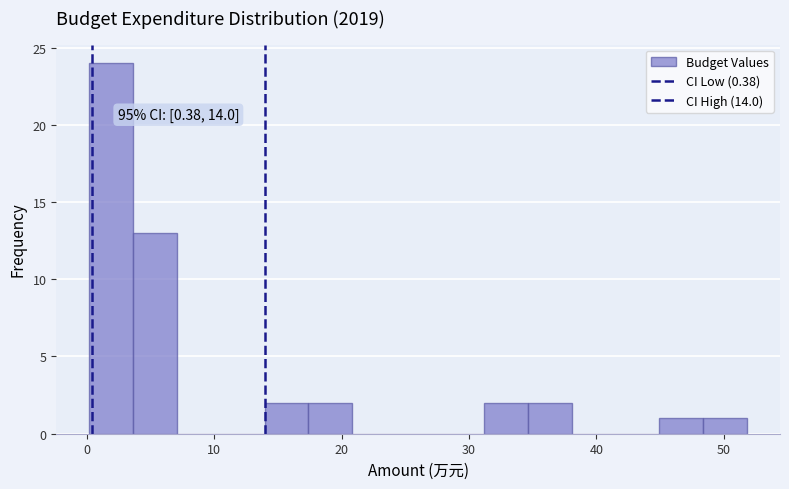

Around what value on the x-axis is the tallest bar? Give the approximate position of its centre, as read against the axis.

2